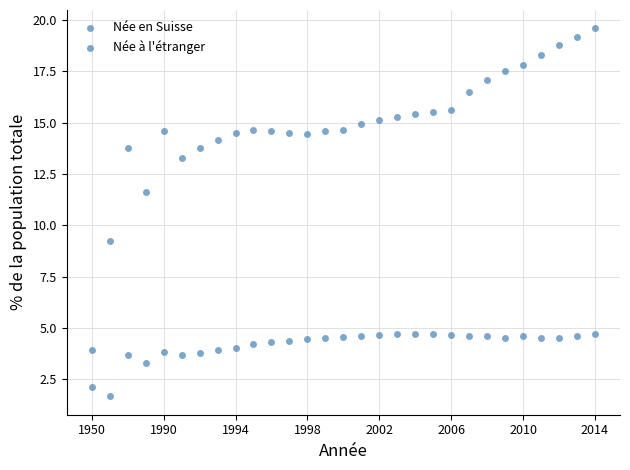

How many points are shown in the scatter plot?

58